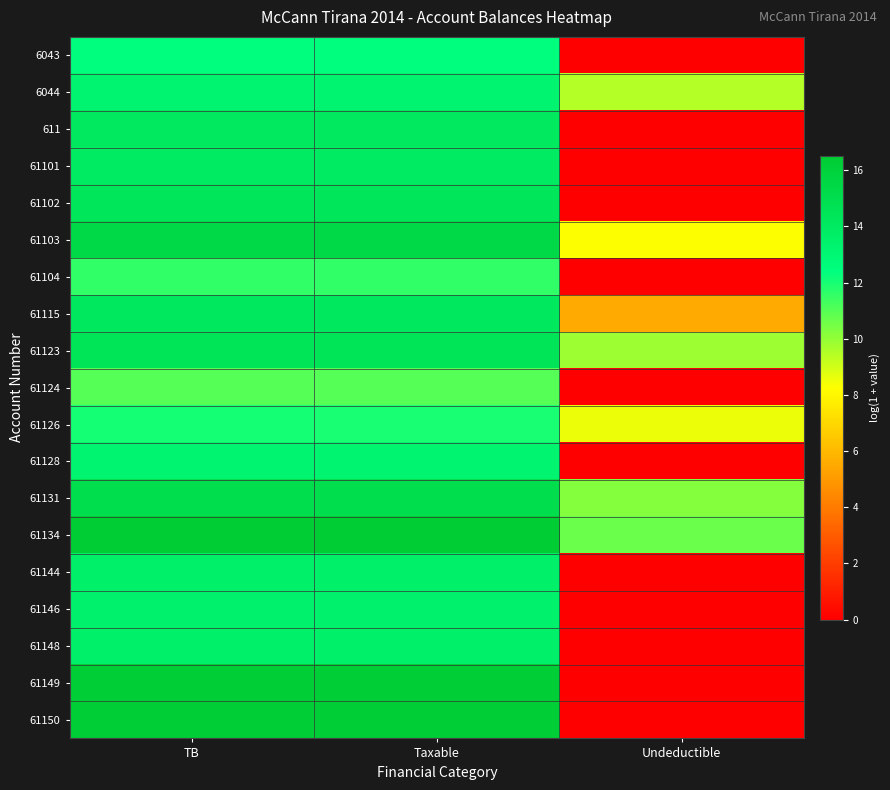

Which series has the largest total across all categories?

61134